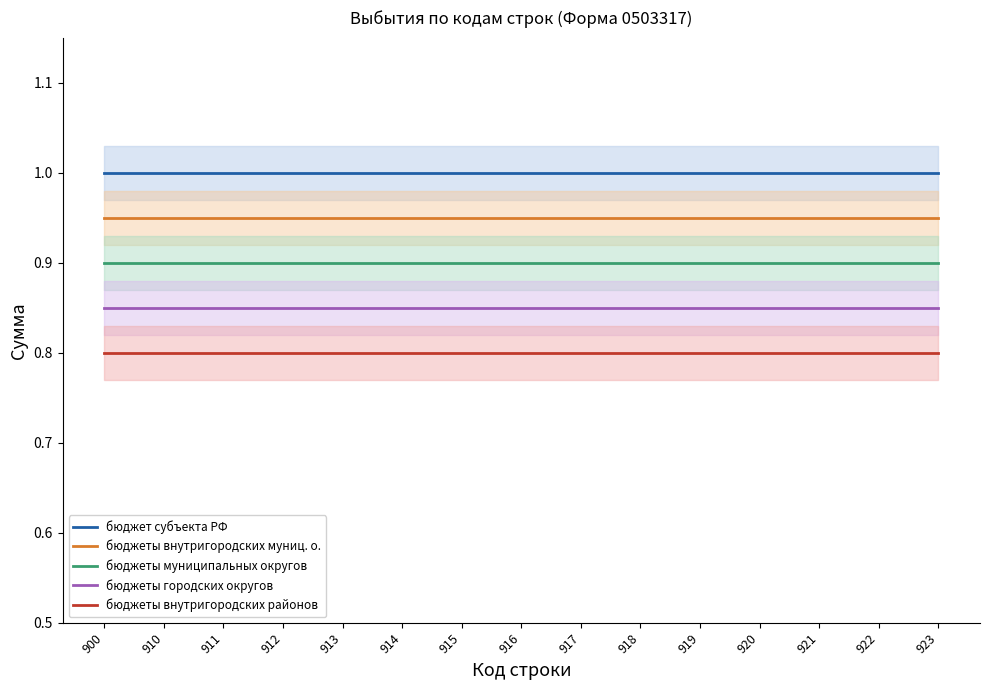

Does the chart display data point markers on the line(s)?

No